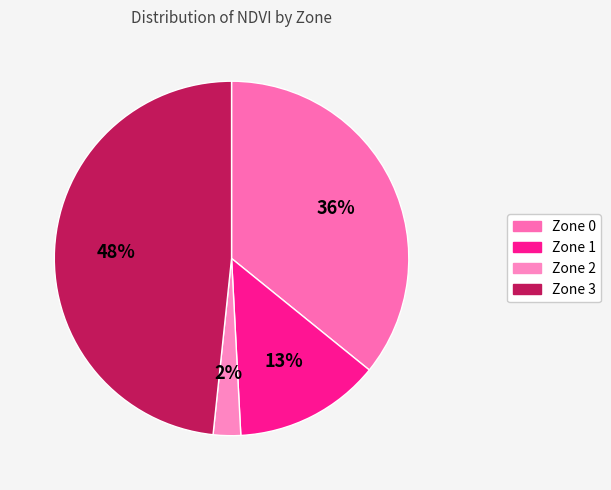

Rank the categories by value from highest to lowest.

Zone 3, Zone 0, Zone 1, Zone 2